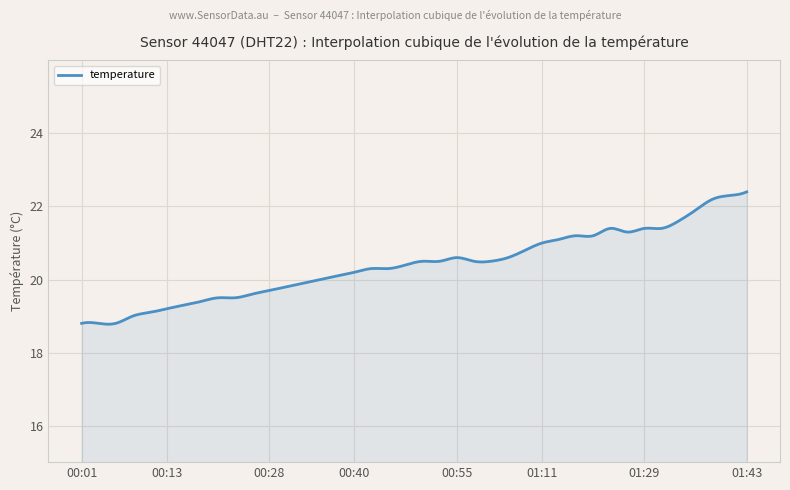

What is the smallest value displayed?

18.8